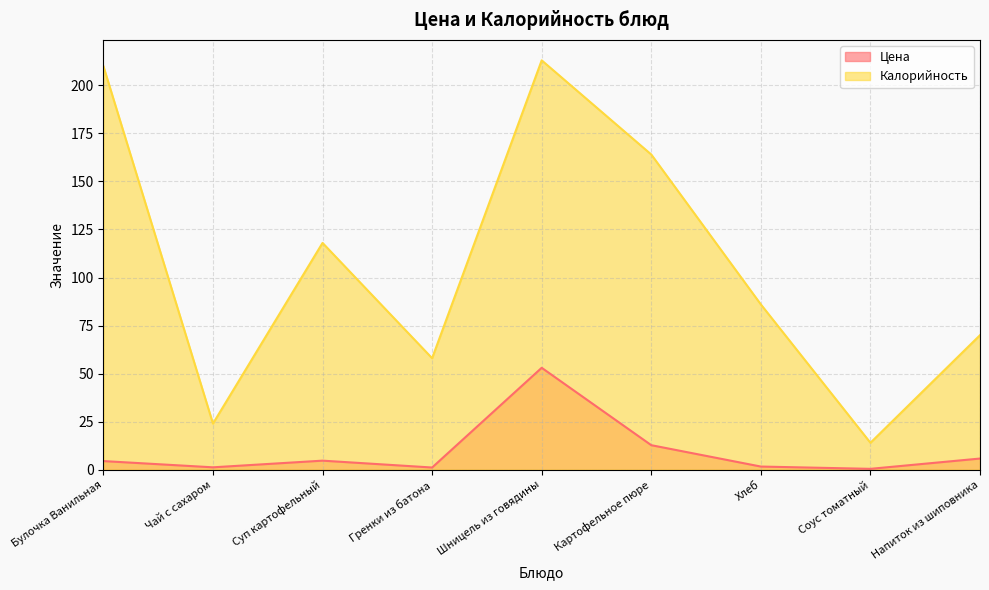

What is the average value of the Цена series?

9.5